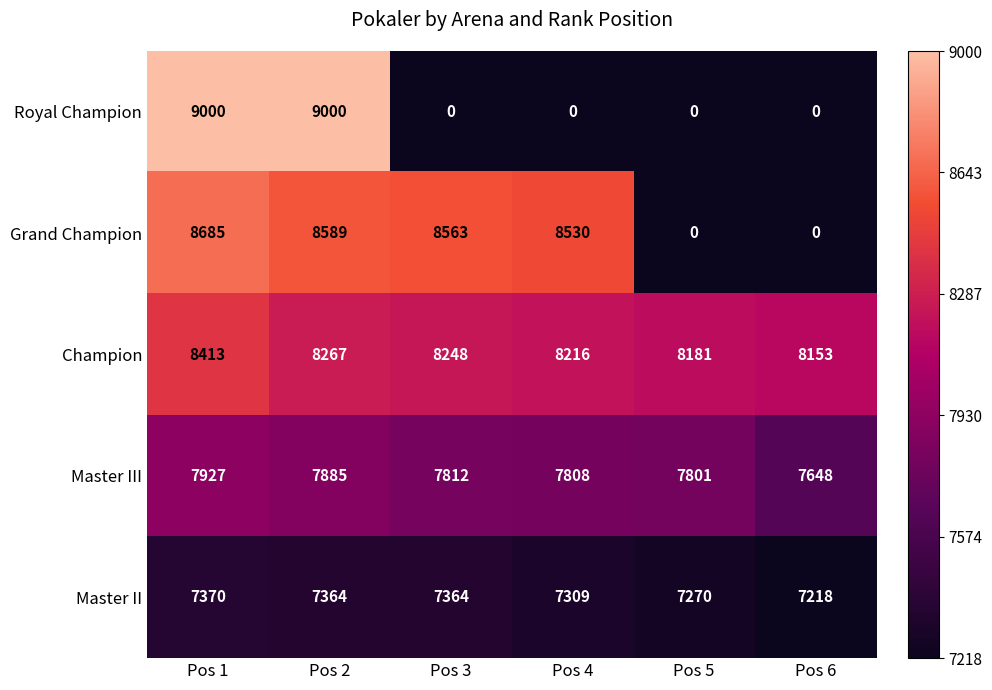

What is the difference between the Master II values at Pos 2 and Pos 1?

6